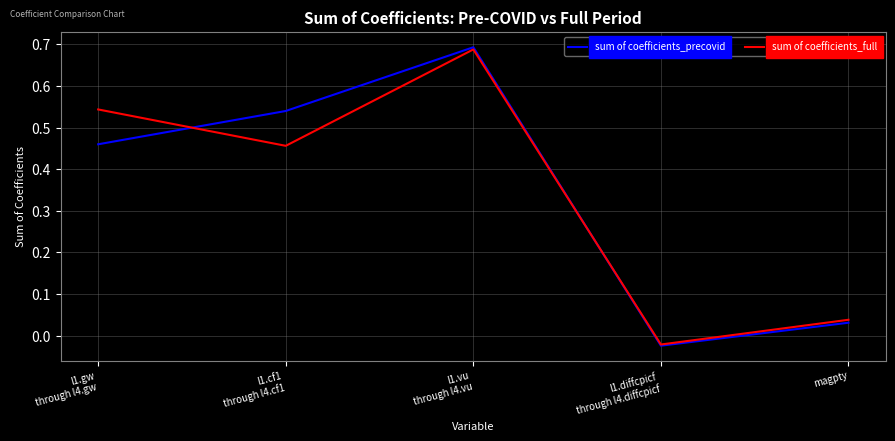

Which series has the widest spread of values?

sum of coefficients_precovid